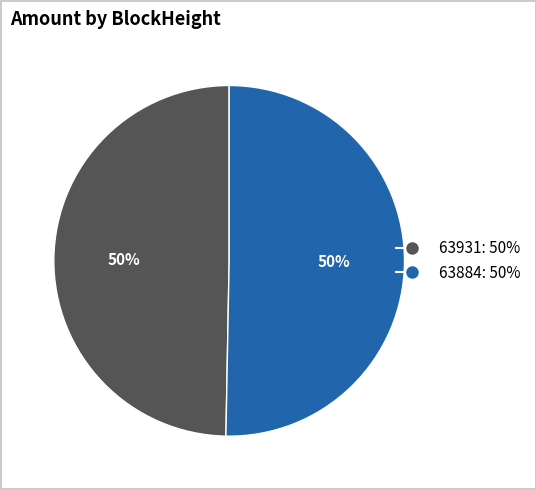

What is the smallest slice in the pie chart?

63931